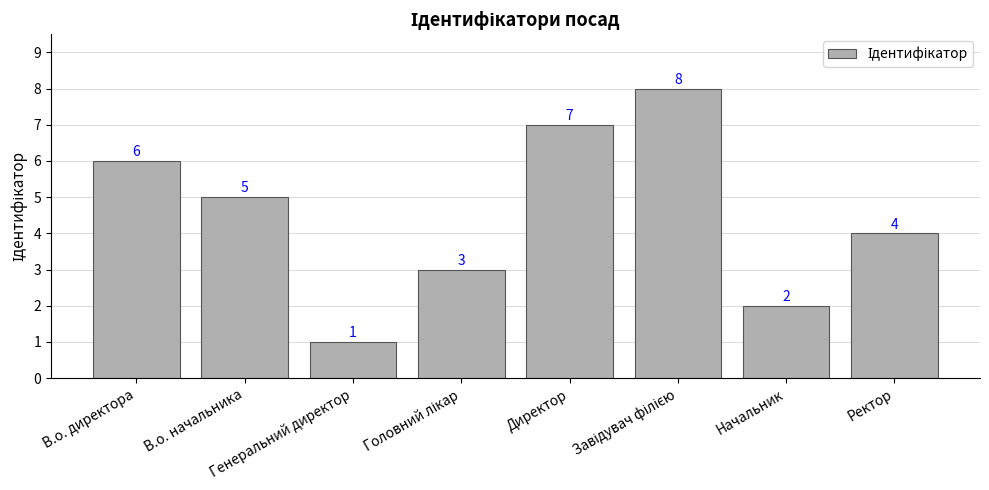

Count the number of data series in this chart.

1